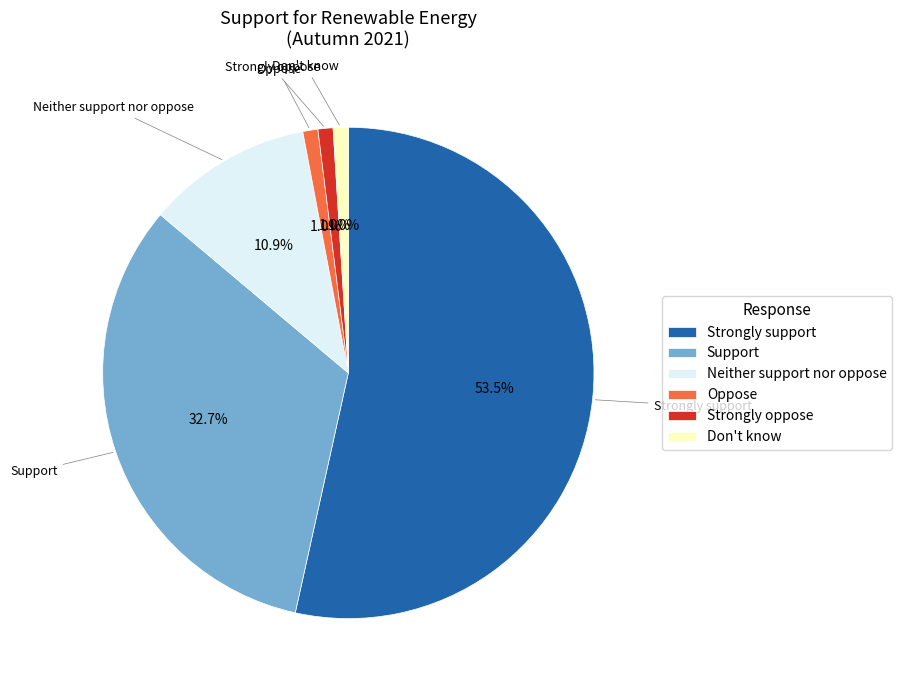

The Neither support nor oppose slice represents 11% of the pie. True or false?

True